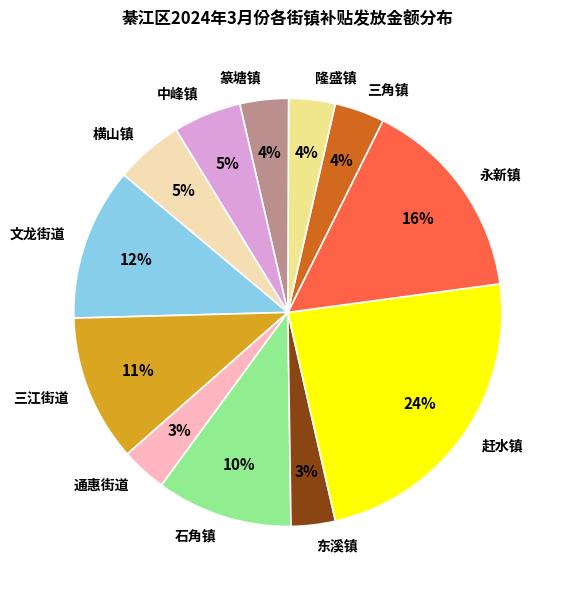

To the nearest percent, what portion does 通惠街道 represent?

3%